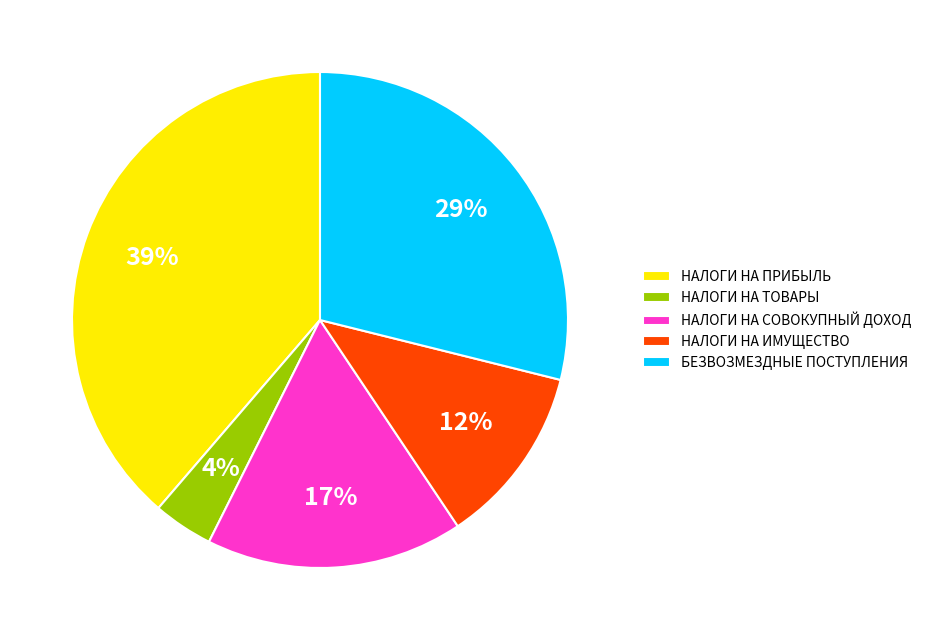

Rank the categories by value from lowest to highest.

НАЛОГИ НА ТОВАРЫ, НАЛОГИ НА ИМУЩЕСТВО, НАЛОГИ НА СОВОКУПНЫЙ ДОХОД, БЕЗВОЗМЕЗДНЫЕ ПОСТУПЛЕНИЯ, НАЛОГИ НА ПРИБЫЛЬ